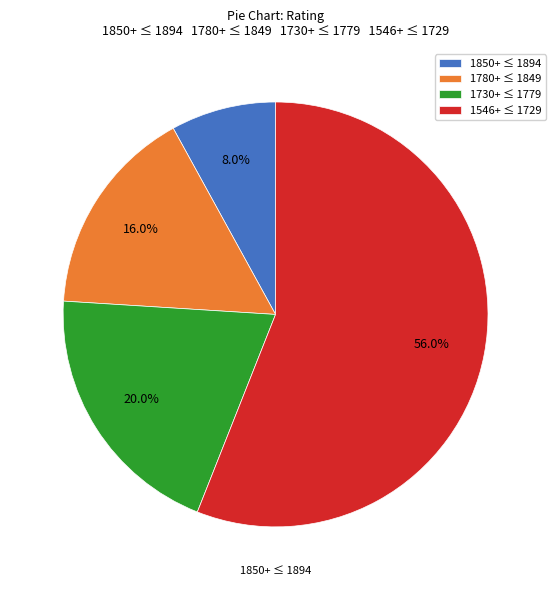

How many slices are in this pie chart?

4